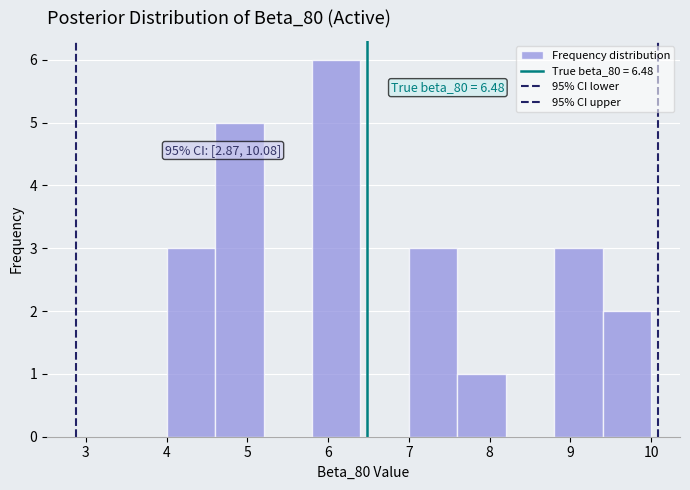

Over which range of the x-axis is the bar tallest?

5.8 to 6.4